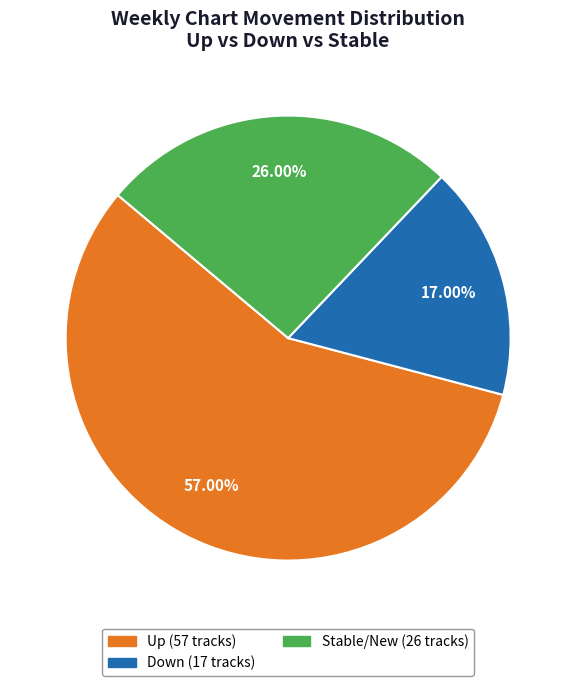

To the nearest percent, what is the difference between the largest and smallest slice percentages?

40%